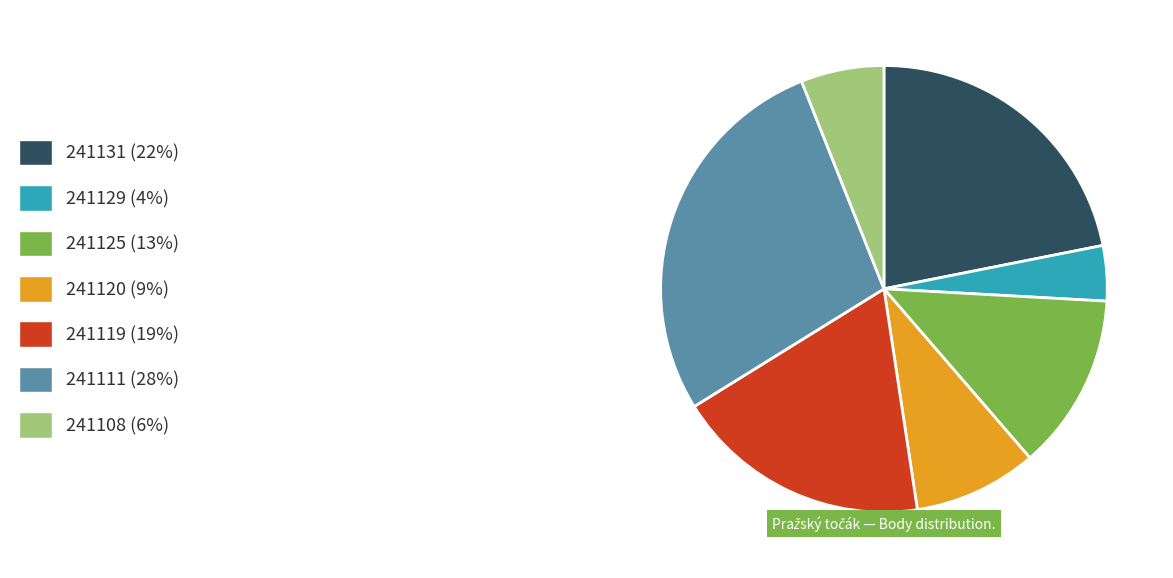

Is there any slice that represents more than half of the pie?

No